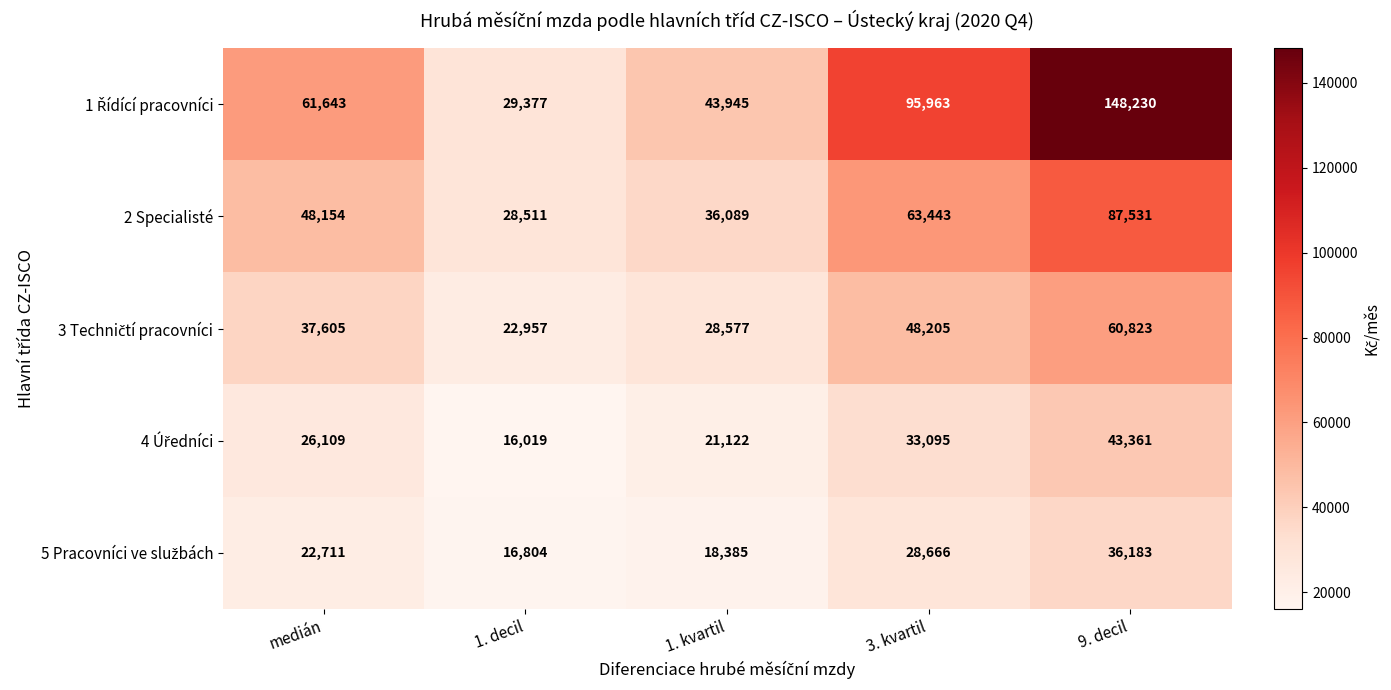

What is the maximum value shown in the chart?

148230